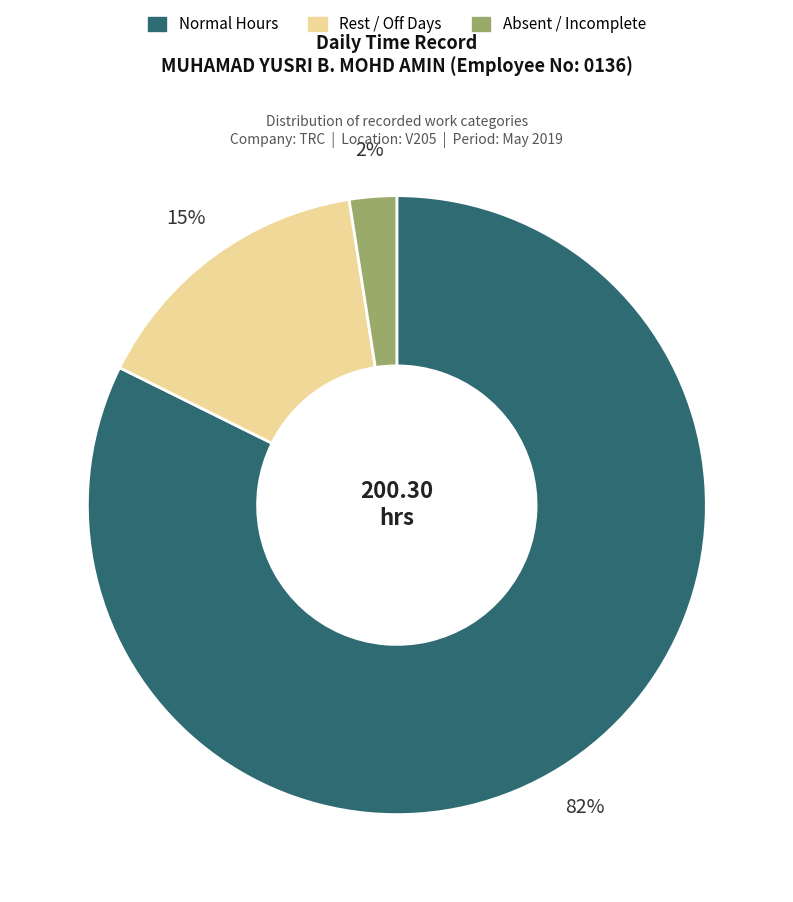

Is there a majority slice in this chart?

Yes